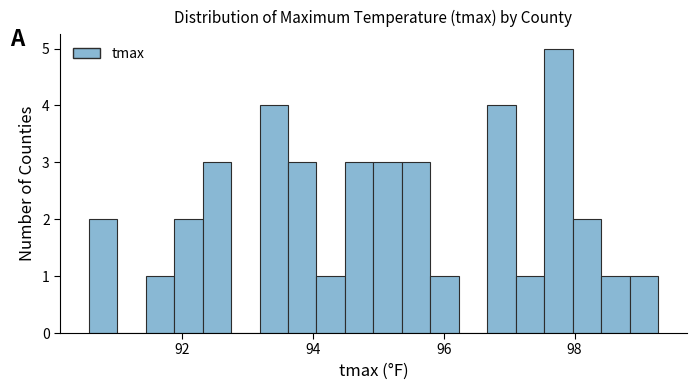

Around what value on the x-axis is the tallest bar? Give the approximate position of its centre, as read against the axis.

97.8